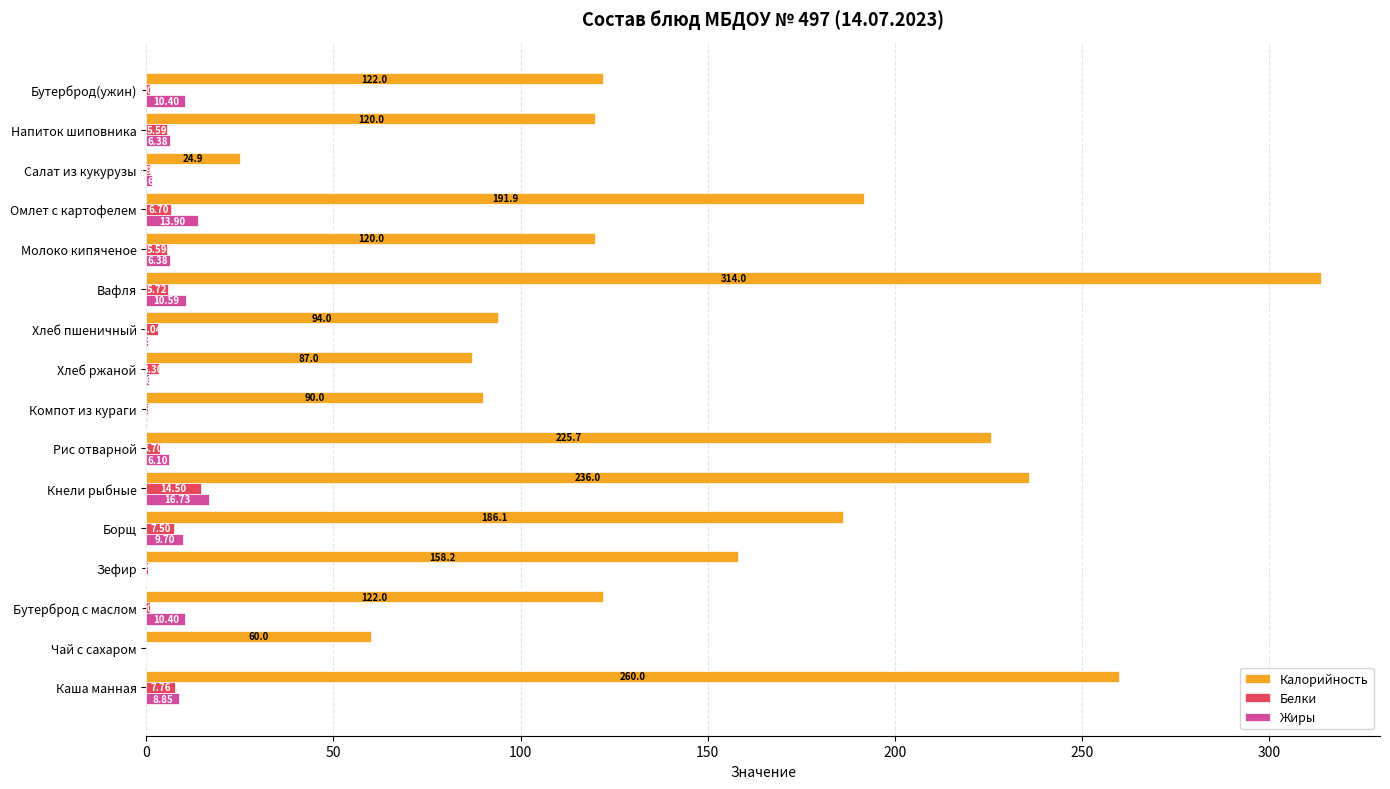

Count the number of categories in the chart.

16